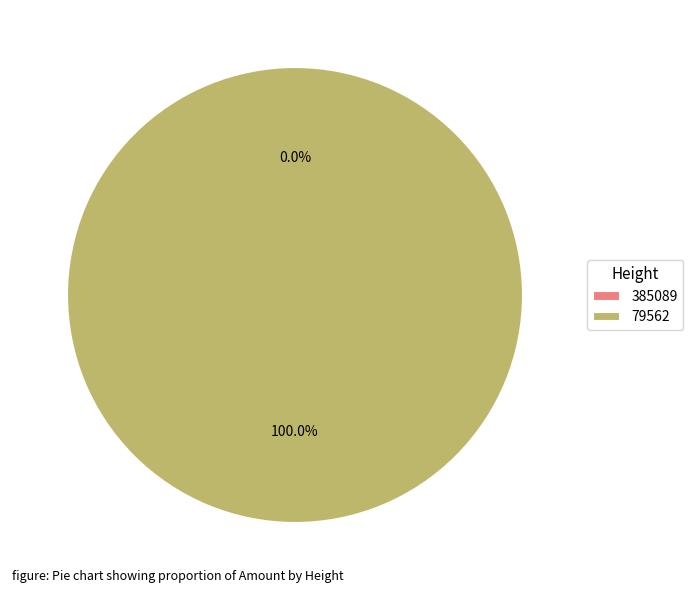

Rank the categories by value from lowest to highest.

385089, 79562